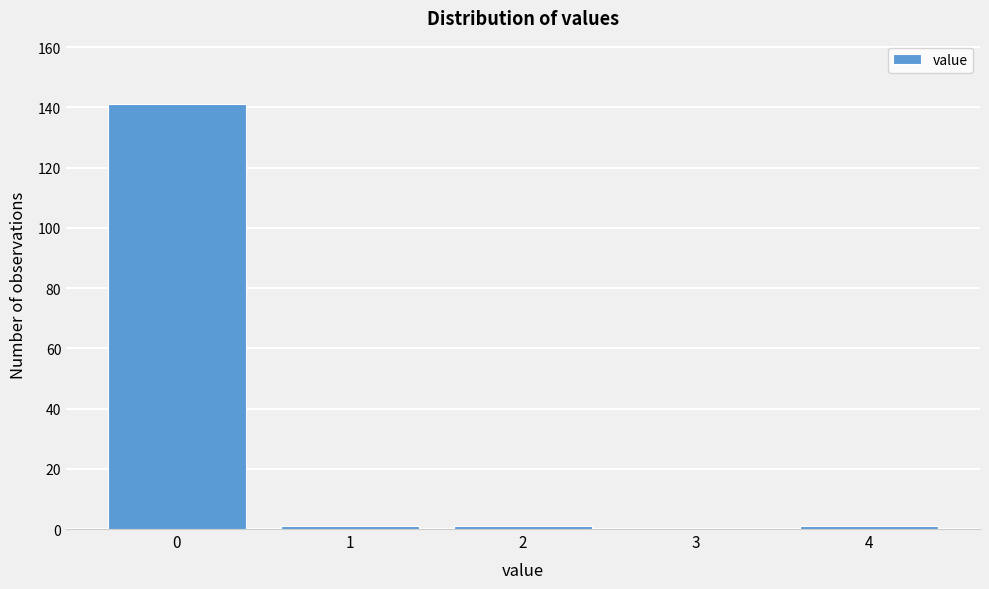

Reading left to right, extract all data points from this chart.

0=141	1=1	2=1	3=0	4=1